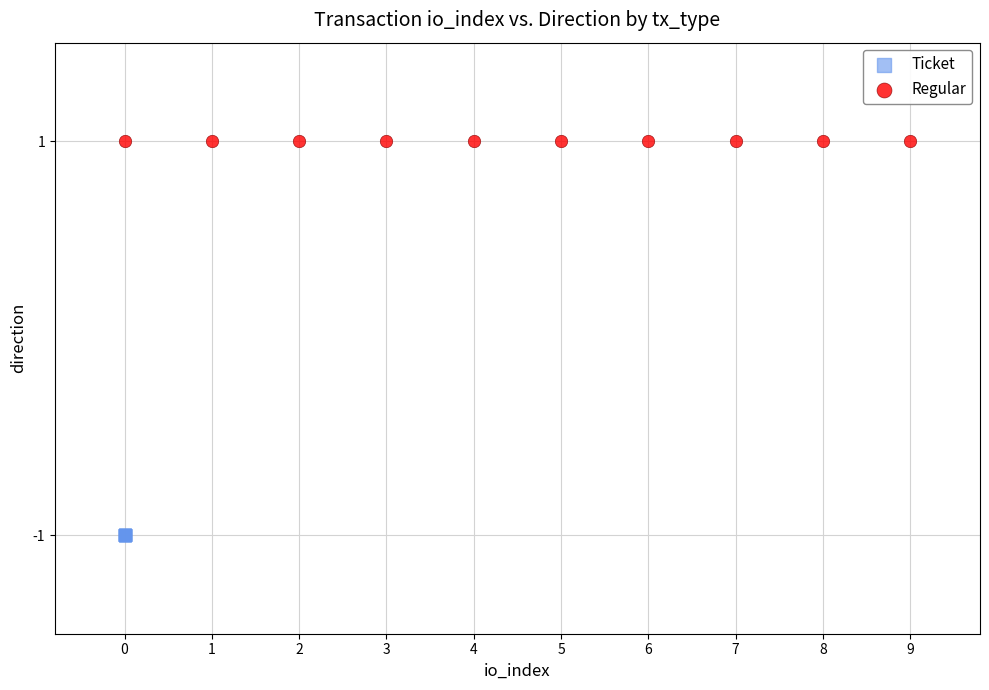

Which series contains the lowest Y value?

Ticket